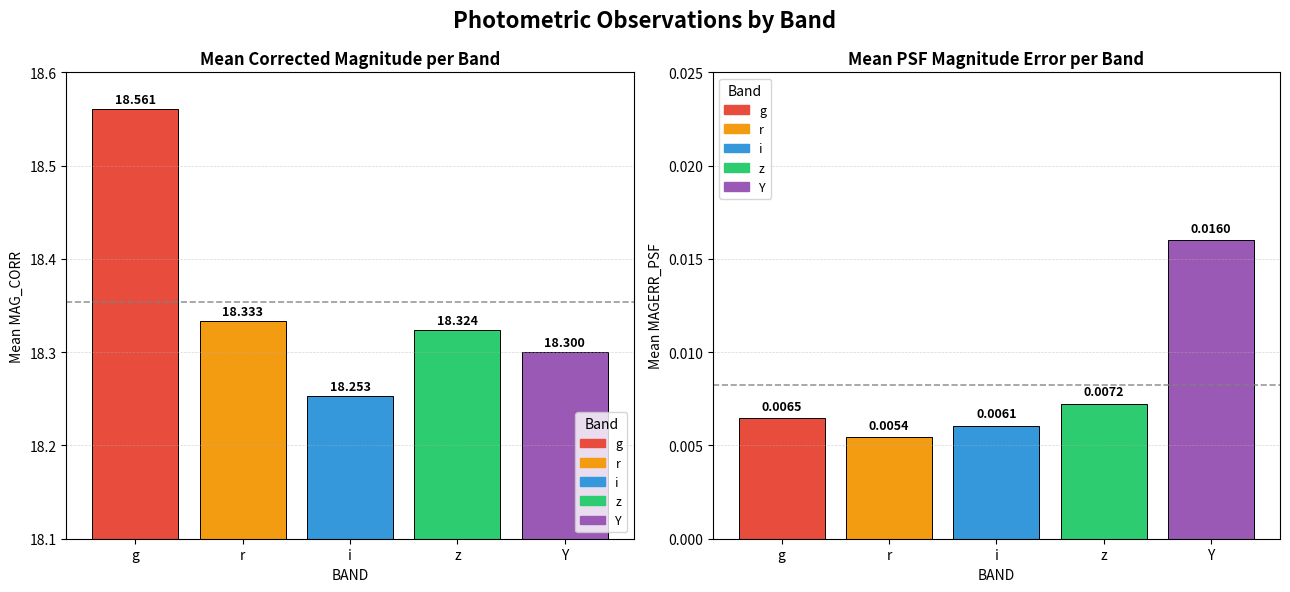

What is the difference between the highest and lowest values at r?

18.3